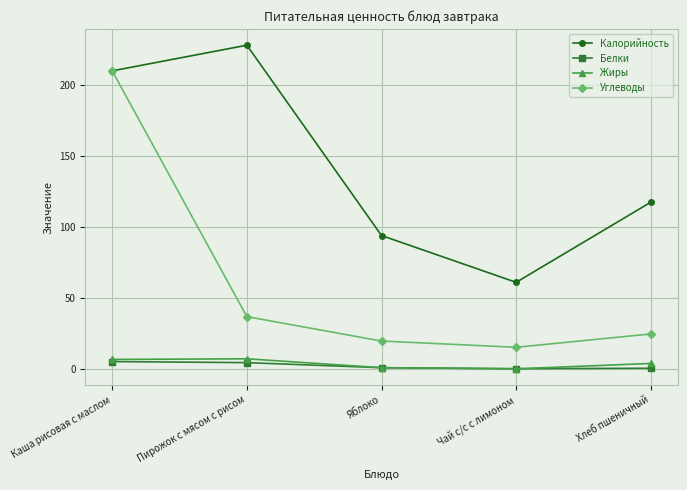

At Пирожок с мясом с рисом, list the series in order from largest to smallest.

Калорийность, Углеводы, Жиры, Белки